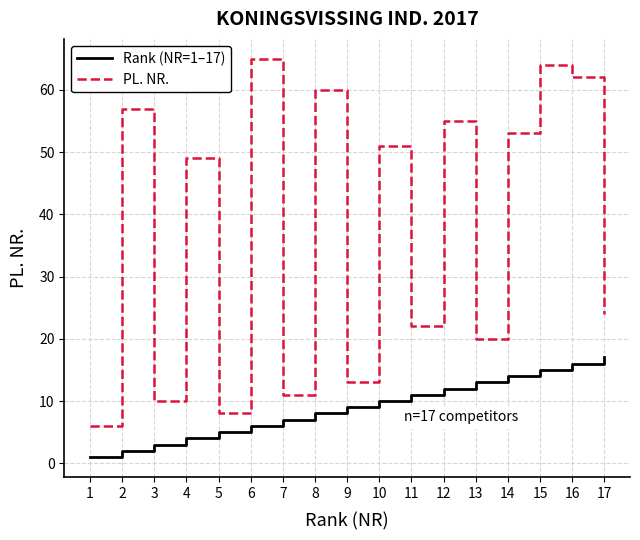

Which series changed the most between 1 and 17?

PL. NR.